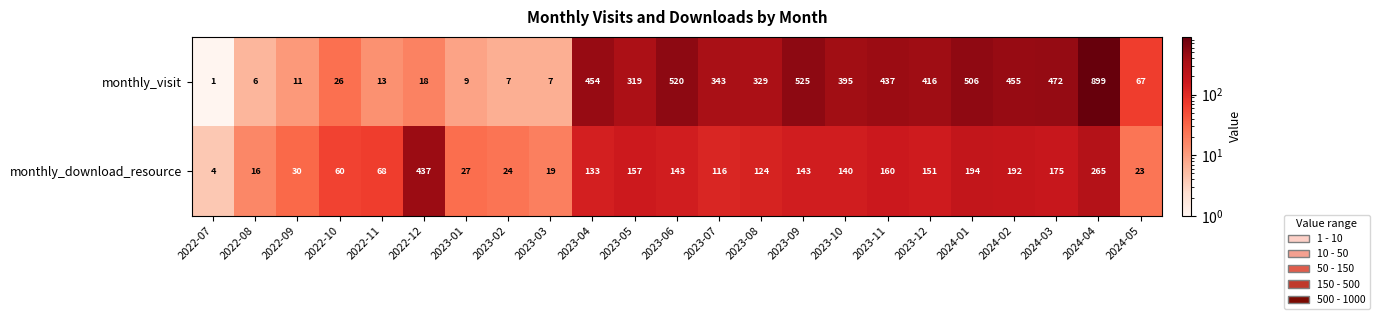

Which series has the largest range (max minus min)?

monthly_visit